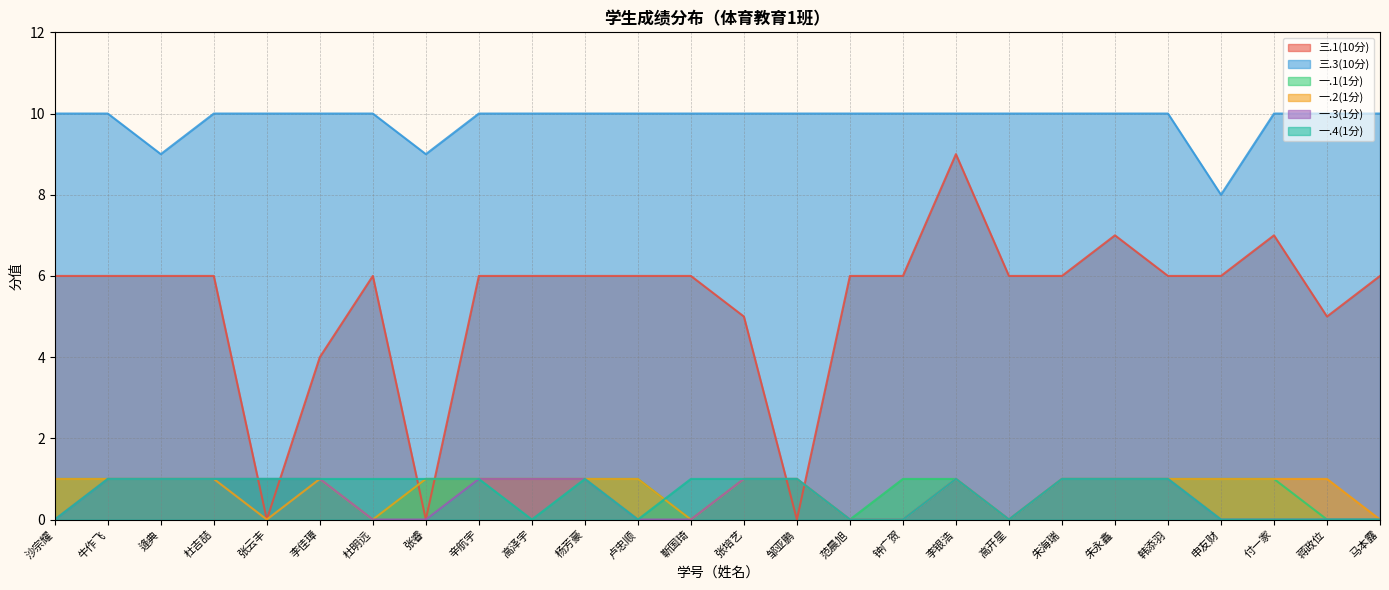

Rank the series at 高开星 from highest to lowest value.

三.3(10分), 三.1(10分), 一.1(1分), 一.2(1分), 一.3(1分), 一.4(1分)